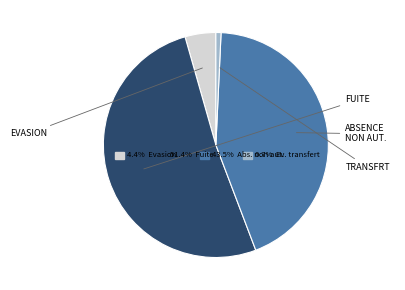

How much of the chart is everything except Absence non autorisée?

56.5%